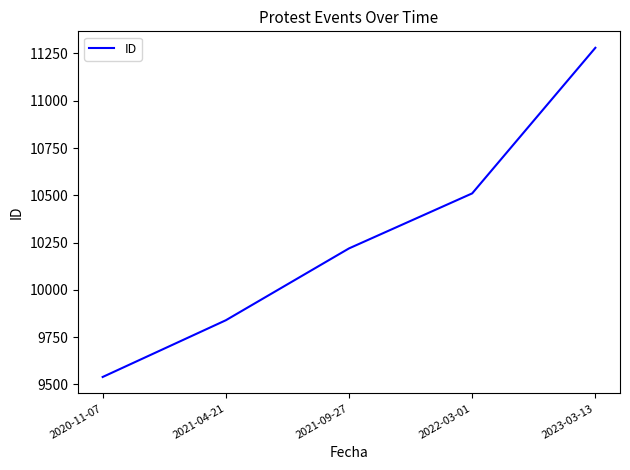

What is the average value?

10277